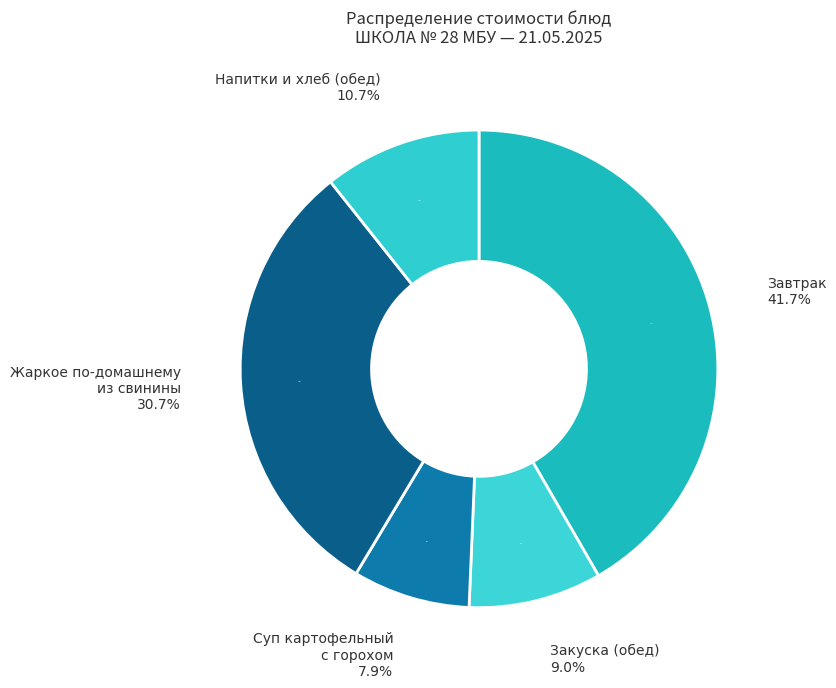

The Чай ягодный slice represents 20% of the pie. True or false?

False